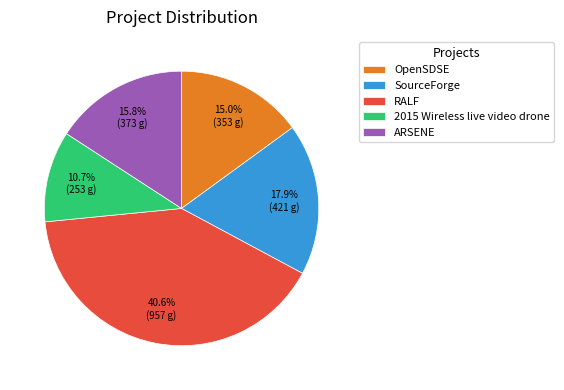

Which slice is the largest?

RALF